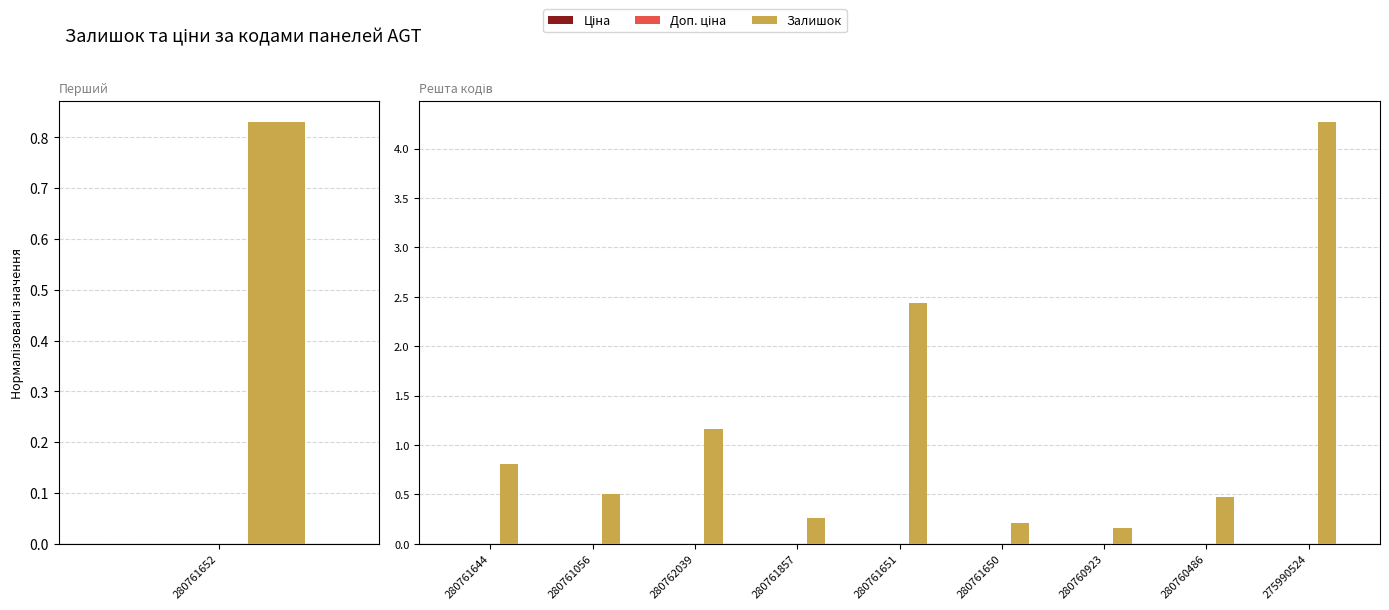

Which series has the largest range (max minus min)?

Залишок